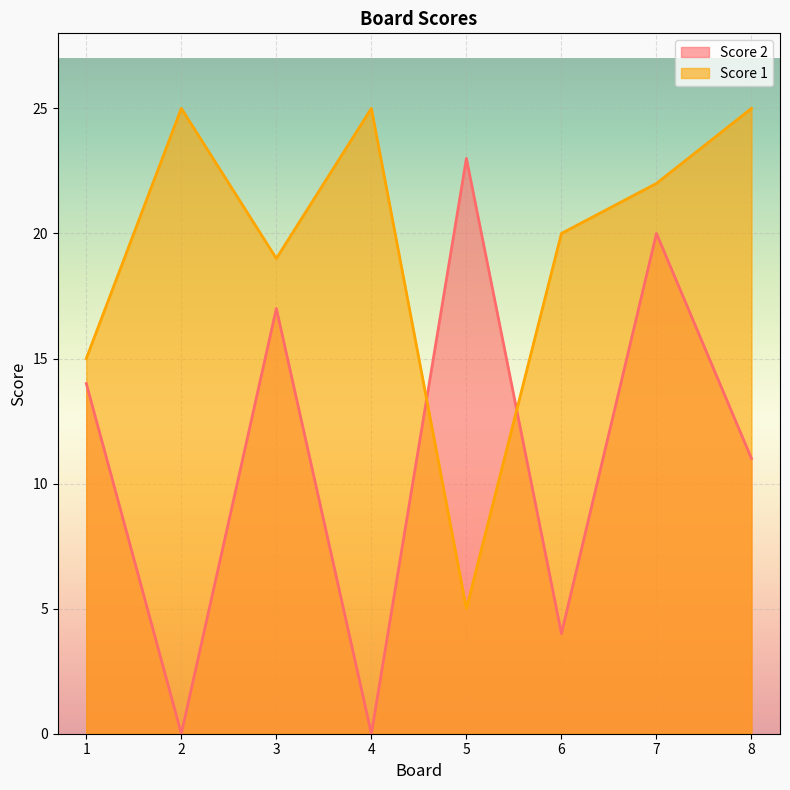

True or false: Score 2 has more than 0 interior local peaks.

True